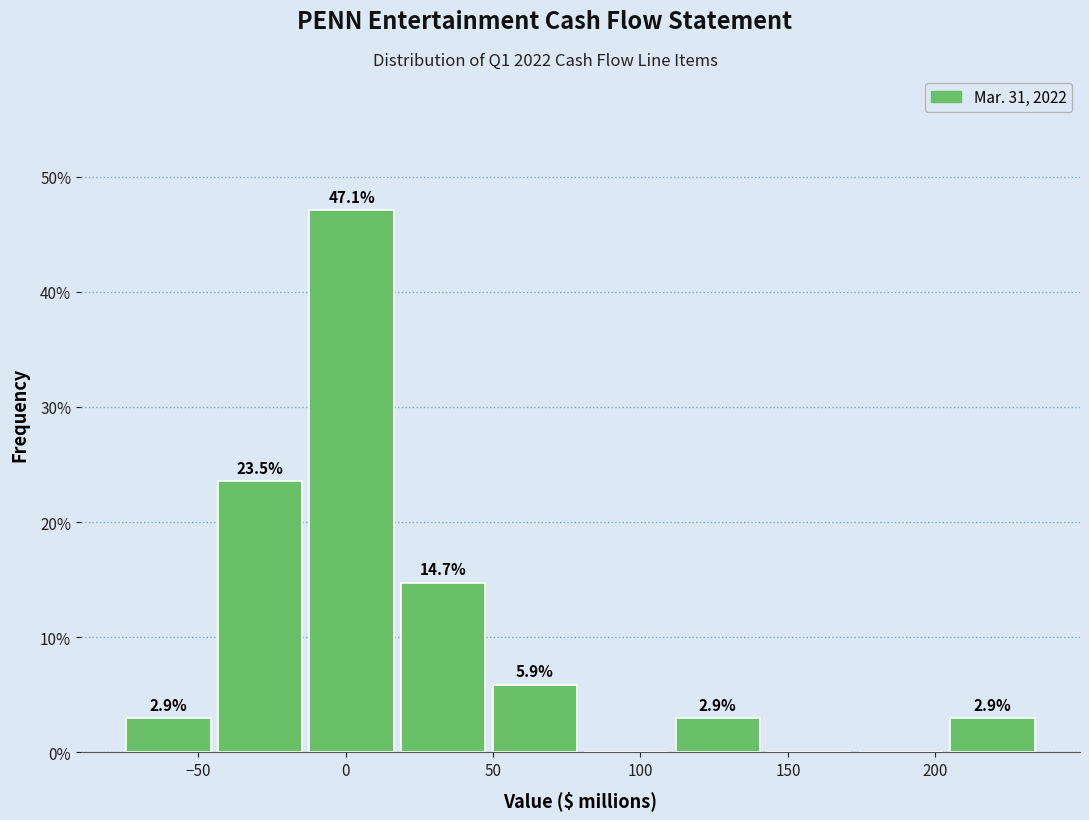

Which range on the x-axis has the tallest bar?

-15 to 20